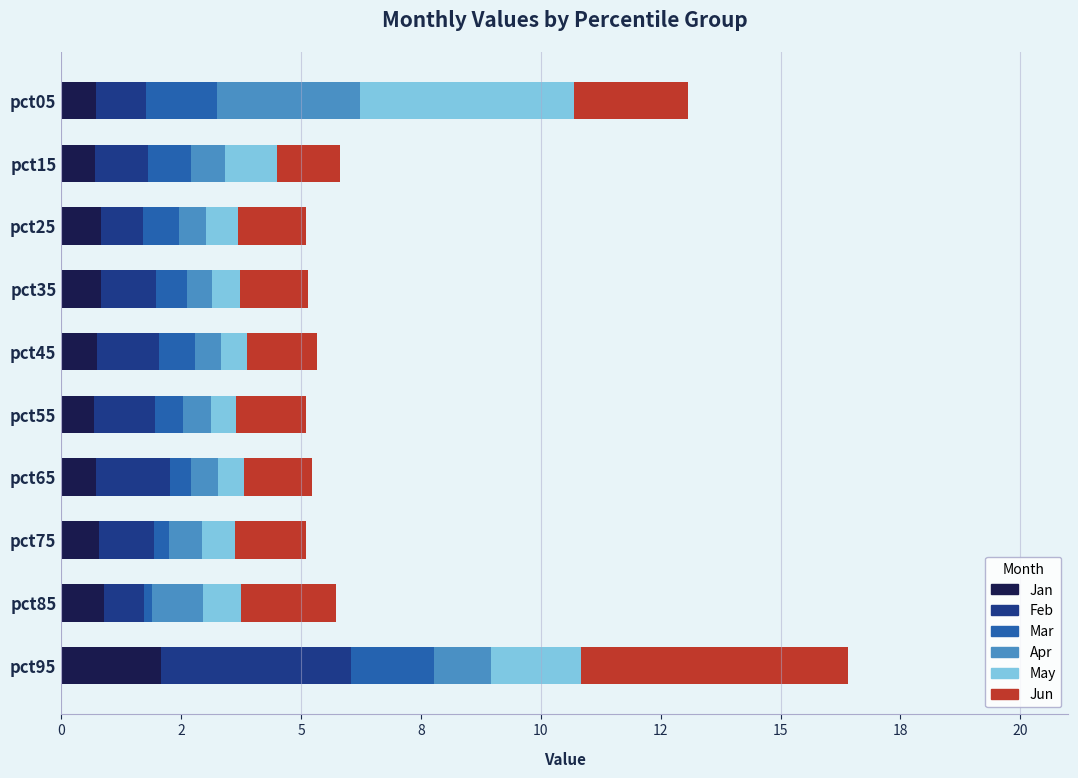

What are all the series names shown in the legend?

Jan, Feb, Mar, Apr, May, Jun